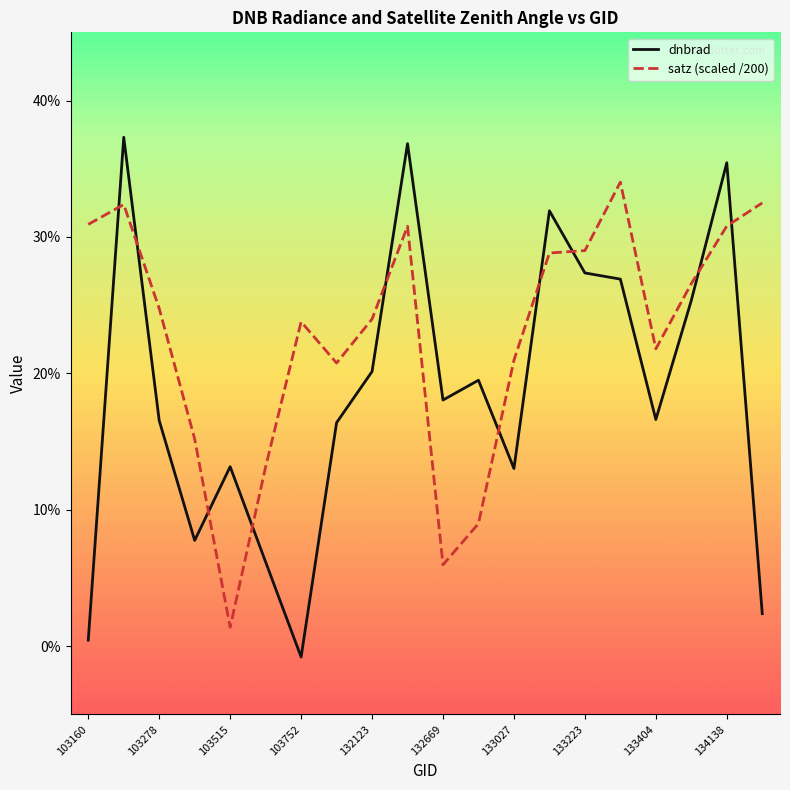

Does the chart display data point markers on the line(s)?

No